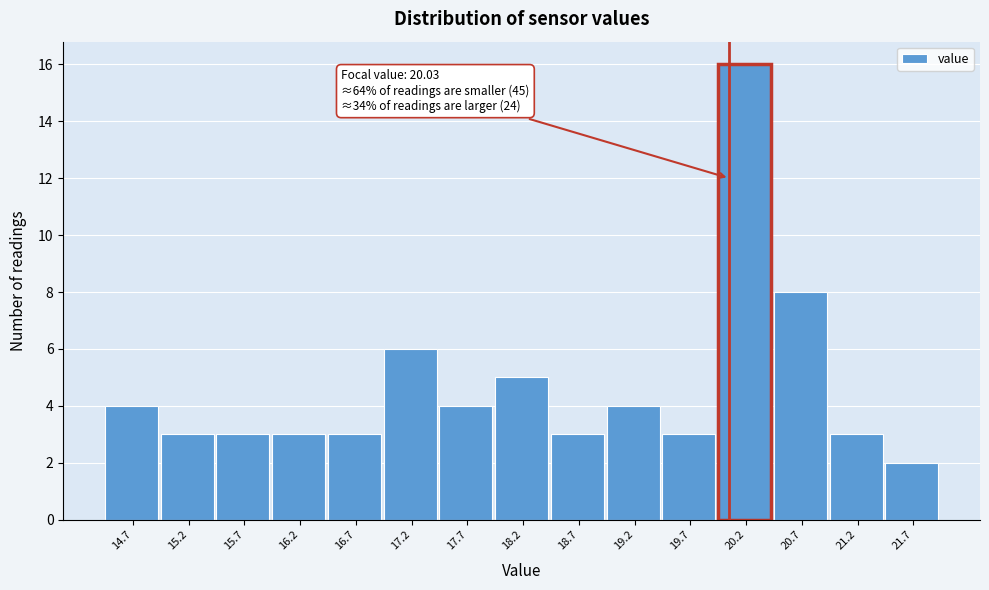

Over which range of the x-axis is the bar tallest?

19.9 to 20.4